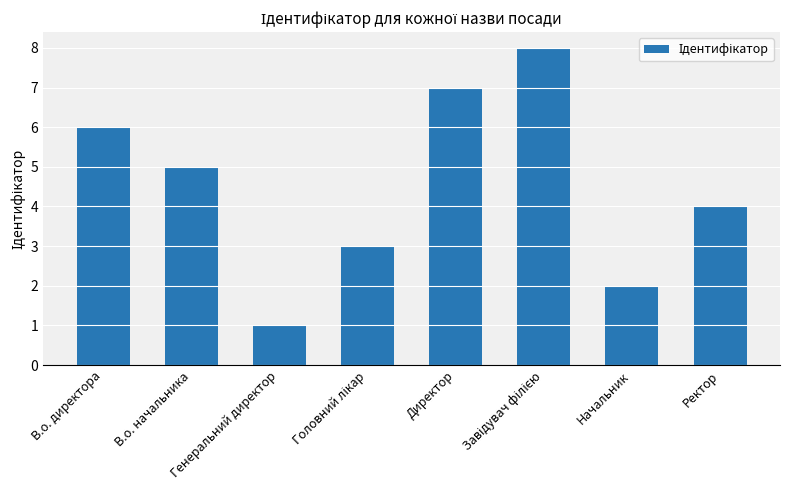

Is it true that the value at В.о. директора is 4?

False